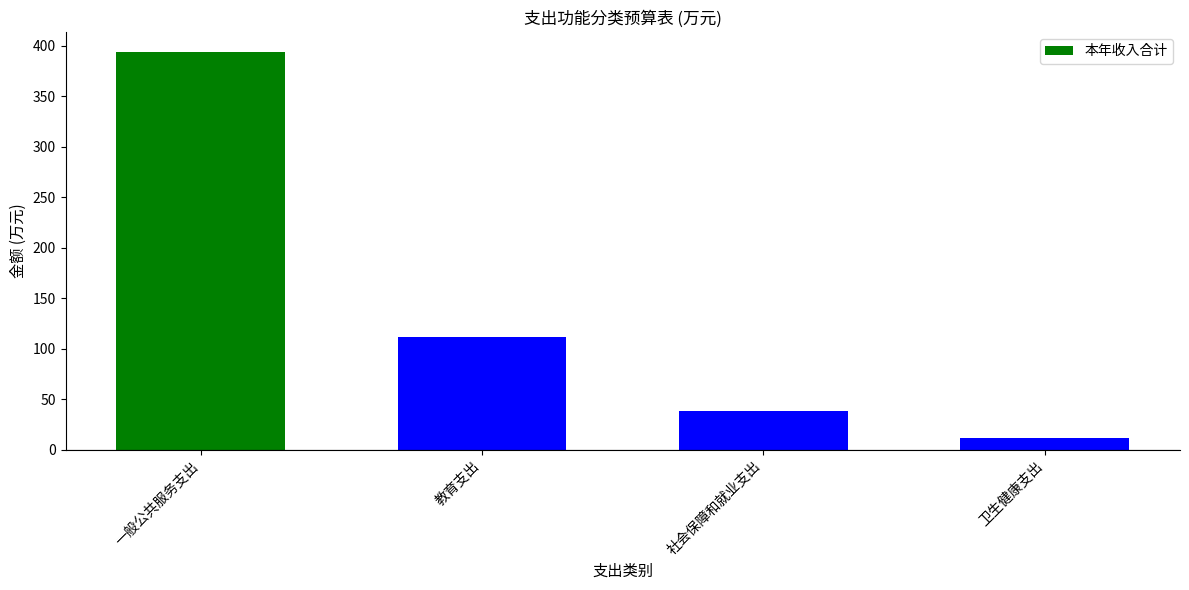

Reading left to right, what are all the values shown in this chart?

394.3	111.8	38.5	11.1